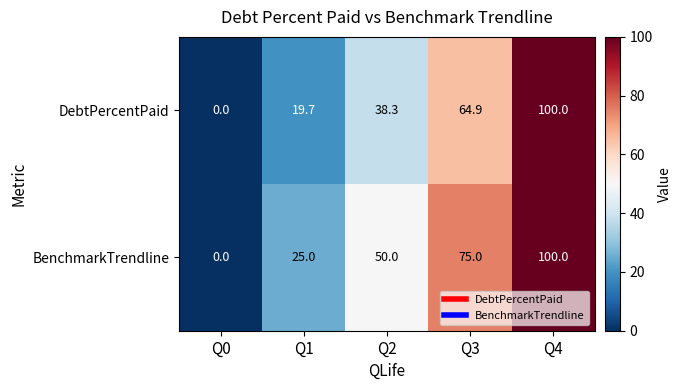

How many data points does each series have?

5